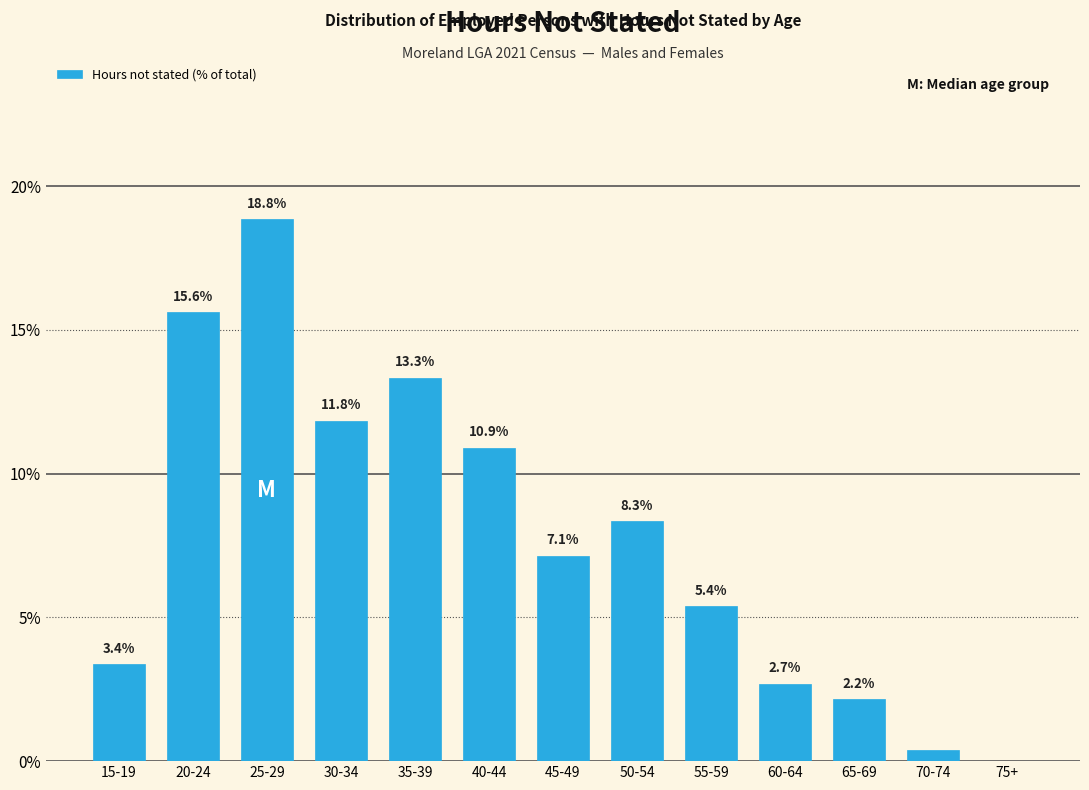

What value does the data have at 35-39?

13.3